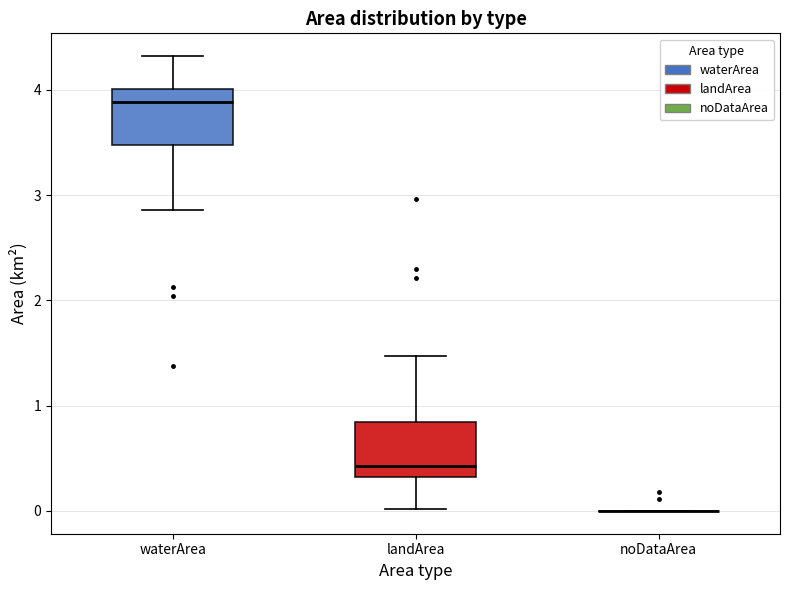

Reading left to right, transcribe this box plot: for each box, give where its median line is, the range the box spans, and where its two whiskers end, as read against the y-axis. The values are not printed on the chart, so give them approximately, as read against the axis.

waterArea: median 3.9, box 3.5 to 4.0, whiskers 2.9 to 4.3
landArea: median 0.4, box 0.3 to 0.8, whiskers 0.0 to 1.5
noDataArea: box collapsed to a line at 0.0, whiskers 0.0 to 0.0